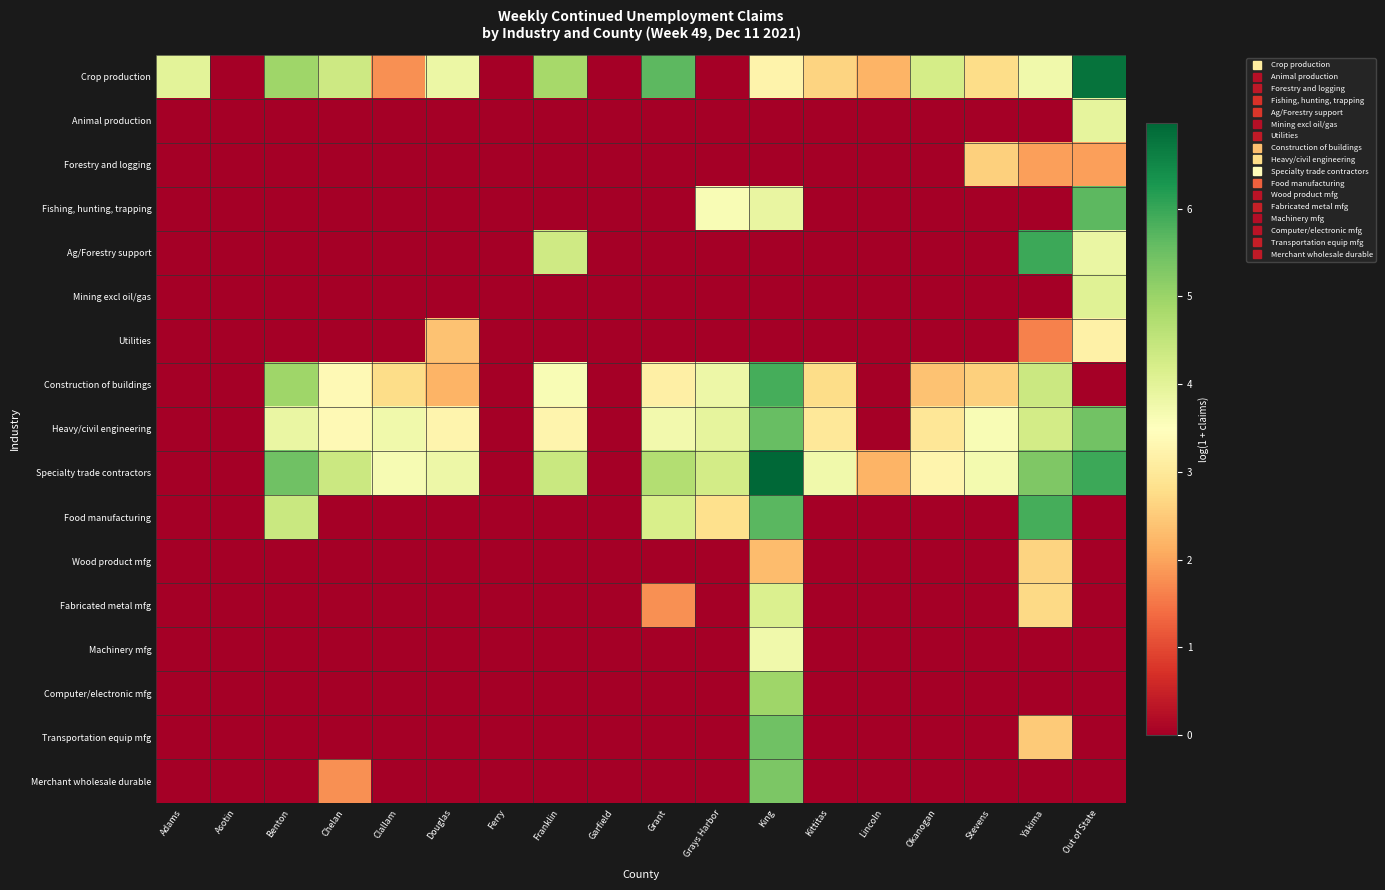

Reading right to left, what are all the values shown in this chart?

Crop production: Out of State=6.8	Yakima=3.8	Stevens=2.8	Okanogan=4.2	Lincoln=2.2	Kittitas=2.6	King=3.2	Grays Harbor=0.0	Grant=5.6	Garfield=0.0	Franklin=4.9	Ferry=0.0	Douglas=3.8	Clallam=1.8	Chelan=4.4	Benton=4.9	Asotin=0.0	Adams=4.0
Animal production: Out of State=3.9	Yakima=0.0	Stevens=0.0	Okanogan=0.0	Lincoln=0.0	Kittitas=0.0	King=0.0	Grays Harbor=0.0	Grant=0.0	Garfield=0.0	Franklin=0.0	Ferry=0.0	Douglas=0.0	Clallam=0.0	Chelan=0.0	Benton=0.0	Asotin=0.0	Adams=0.0
Forestry and logging: Out of State=1.9	Yakima=1.9	Stevens=2.6	Okanogan=0.0	Lincoln=0.0	Kittitas=0.0	King=0.0	Grays Harbor=0.0	Grant=0.0	Garfield=0.0	Franklin=0.0	Ferry=0.0	Douglas=0.0	Clallam=0.0	Chelan=0.0	Benton=0.0	Asotin=0.0	Adams=0.0
Fishing, hunting, trapping: Out of State=5.7	Yakima=0.0	Stevens=0.0	Okanogan=0.0	Lincoln=0.0	Kittitas=0.0	King=3.9	Grays Harbor=3.6	Grant=0.0	Garfield=0.0	Franklin=0.0	Ferry=0.0	Douglas=0.0	Clallam=0.0	Chelan=0.0	Benton=0.0	Asotin=0.0	Adams=0.0
Ag/Forestry support: Out of State=3.9	Yakima=5.9	Stevens=0.0	Okanogan=0.0	Lincoln=0.0	Kittitas=0.0	King=0.0	Grays Harbor=0.0	Grant=0.0	Garfield=0.0	Franklin=4.3	Ferry=0.0	Douglas=0.0	Clallam=0.0	Chelan=0.0	Benton=0.0	Asotin=0.0	Adams=0.0
Mining excl oil/gas: Out of State=4.1	Yakima=0.0	Stevens=0.0	Okanogan=0.0	Lincoln=0.0	Kittitas=0.0	King=0.0	Grays Harbor=0.0	Grant=0.0	Garfield=0.0	Franklin=0.0	Ferry=0.0	Douglas=0.0	Clallam=0.0	Chelan=0.0	Benton=0.0	Asotin=0.0	Adams=0.0
Utilities: Out of State=3.2	Yakima=1.6	Stevens=0.0	Okanogan=0.0	Lincoln=0.0	Kittitas=0.0	King=0.0	Grays Harbor=0.0	Grant=0.0	Garfield=0.0	Franklin=0.0	Ferry=0.0	Douglas=2.4	Clallam=0.0	Chelan=0.0	Benton=0.0	Asotin=0.0	Adams=0.0
Construction of buildings: Out of State=0.0	Yakima=4.4	Stevens=2.6	Okanogan=2.4	Lincoln=0.0	Kittitas=2.8	King=5.9	Grays Harbor=3.8	Grant=3.1	Garfield=0.0	Franklin=3.6	Ferry=0.0	Douglas=2.2	Clallam=2.8	Chelan=3.4	Benton=4.9	Asotin=0.0	Adams=0.0
Heavy/civil engineering: Out of State=5.4	Yakima=4.3	Stevens=3.6	Okanogan=2.9	Lincoln=0.0	Kittitas=3.0	King=5.5	Grays Harbor=3.9	Grant=3.7	Garfield=0.0	Franklin=3.3	Ferry=0.0	Douglas=3.3	Clallam=3.7	Chelan=3.4	Benton=3.9	Asotin=0.0	Adams=0.0
Specialty trade contractors: Out of State=6.0	Yakima=5.3	Stevens=3.7	Okanogan=3.3	Lincoln=2.2	Kittitas=3.8	King=7.0	Grays Harbor=4.3	Grant=4.7	Garfield=0.0	Franklin=4.4	Ferry=0.0	Douglas=3.8	Clallam=3.6	Chelan=4.4	Benton=5.5	Asotin=0.0	Adams=0.0
Food manufacturing: Out of State=0.0	Yakima=5.9	Stevens=0.0	Okanogan=0.0	Lincoln=0.0	Kittitas=0.0	King=5.7	Grays Harbor=2.8	Grant=4.2	Garfield=0.0	Franklin=0.0	Ferry=0.0	Douglas=0.0	Clallam=0.0	Chelan=0.0	Benton=4.4	Asotin=0.0	Adams=0.0
Wood product mfg: Out of State=0.0	Yakima=2.6	Stevens=0.0	Okanogan=0.0	Lincoln=0.0	Kittitas=0.0	King=2.3	Grays Harbor=0.0	Grant=0.0	Garfield=0.0	Franklin=0.0	Ferry=0.0	Douglas=0.0	Clallam=0.0	Chelan=0.0	Benton=0.0	Asotin=0.0	Adams=0.0
Fabricated metal mfg: Out of State=0.0	Yakima=2.7	Stevens=0.0	Okanogan=0.0	Lincoln=0.0	Kittitas=0.0	King=4.1	Grays Harbor=0.0	Grant=1.8	Garfield=0.0	Franklin=0.0	Ferry=0.0	Douglas=0.0	Clallam=0.0	Chelan=0.0	Benton=0.0	Asotin=0.0	Adams=0.0
Machinery mfg: Out of State=0.0	Yakima=0.0	Stevens=0.0	Okanogan=0.0	Lincoln=0.0	Kittitas=0.0	King=3.7	Grays Harbor=0.0	Grant=0.0	Garfield=0.0	Franklin=0.0	Ferry=0.0	Douglas=0.0	Clallam=0.0	Chelan=0.0	Benton=0.0	Asotin=0.0	Adams=0.0
Computer/electronic mfg: Out of State=0.0	Yakima=0.0	Stevens=0.0	Okanogan=0.0	Lincoln=0.0	Kittitas=0.0	King=5.0	Grays Harbor=0.0	Grant=0.0	Garfield=0.0	Franklin=0.0	Ferry=0.0	Douglas=0.0	Clallam=0.0	Chelan=0.0	Benton=0.0	Asotin=0.0	Adams=0.0
Transportation equip mfg: Out of State=0.0	Yakima=2.5	Stevens=0.0	Okanogan=0.0	Lincoln=0.0	Kittitas=0.0	King=5.5	Grays Harbor=0.0	Grant=0.0	Garfield=0.0	Franklin=0.0	Ferry=0.0	Douglas=0.0	Clallam=0.0	Chelan=0.0	Benton=0.0	Asotin=0.0	Adams=0.0
Merchant wholesale durable: Out of State=0.0	Yakima=0.0	Stevens=0.0	Okanogan=0.0	Lincoln=0.0	Kittitas=0.0	King=5.3	Grays Harbor=0.0	Grant=0.0	Garfield=0.0	Franklin=0.0	Ferry=0.0	Douglas=0.0	Clallam=0.0	Chelan=1.8	Benton=0.0	Asotin=0.0	Adams=0.0